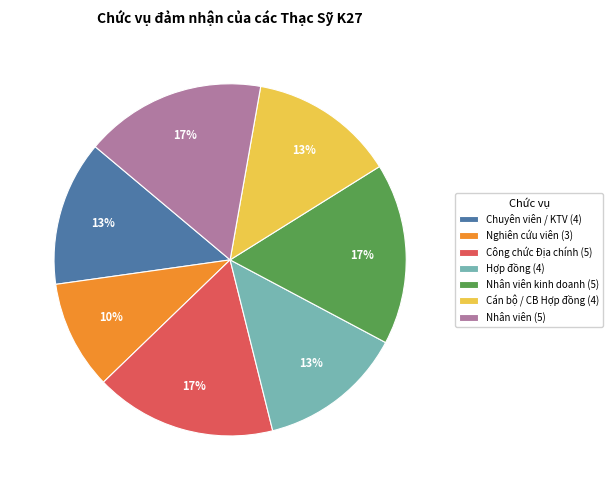

Which has a higher value, Hợp đồng (4) or Nhân viên kinh doanh (5)?

Nhân viên kinh doanh (5)